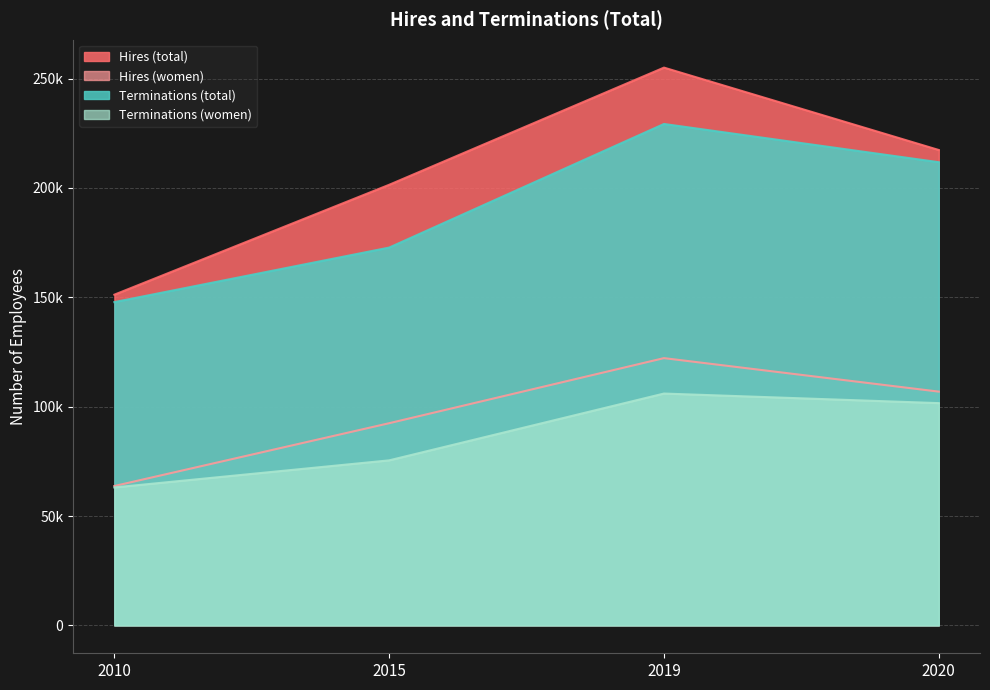

Reading left to right, transcribe all the data shown in this chart.

Hires (total): 2010=151210	2015=201454	2019=255027	2020=217358
Hires (women): 2010=63728	2015=92443	2019=122200	2020=106880
Terminations (total): 2010=147816	2015=172743	2019=229258	2020=211778
Terminations (women): 2010=63077	2015=75457	2019=106003	2020=101626